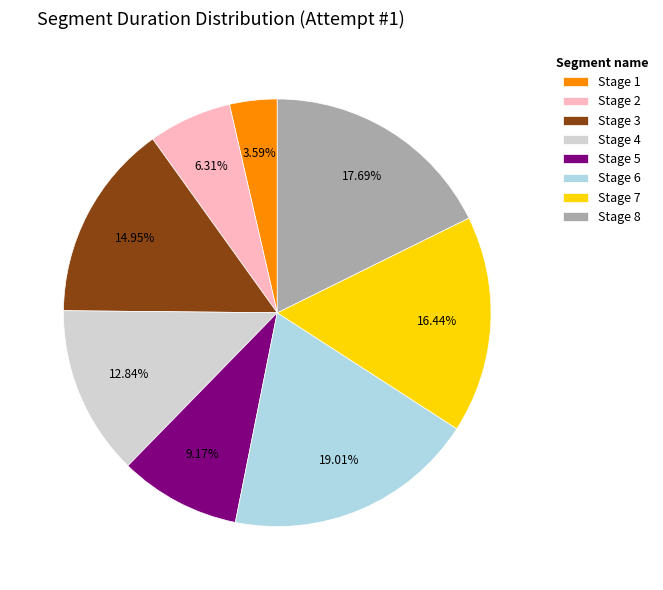

Between Stage 3 and Stage 7, which is larger?

Stage 7